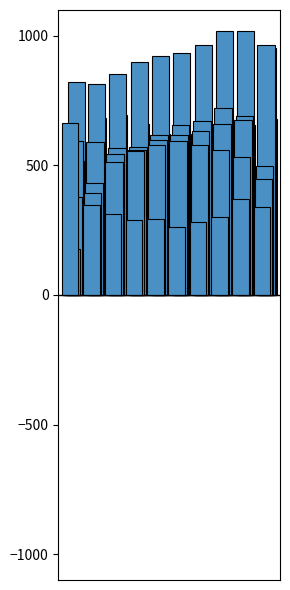

Are the bars horizontal?

No